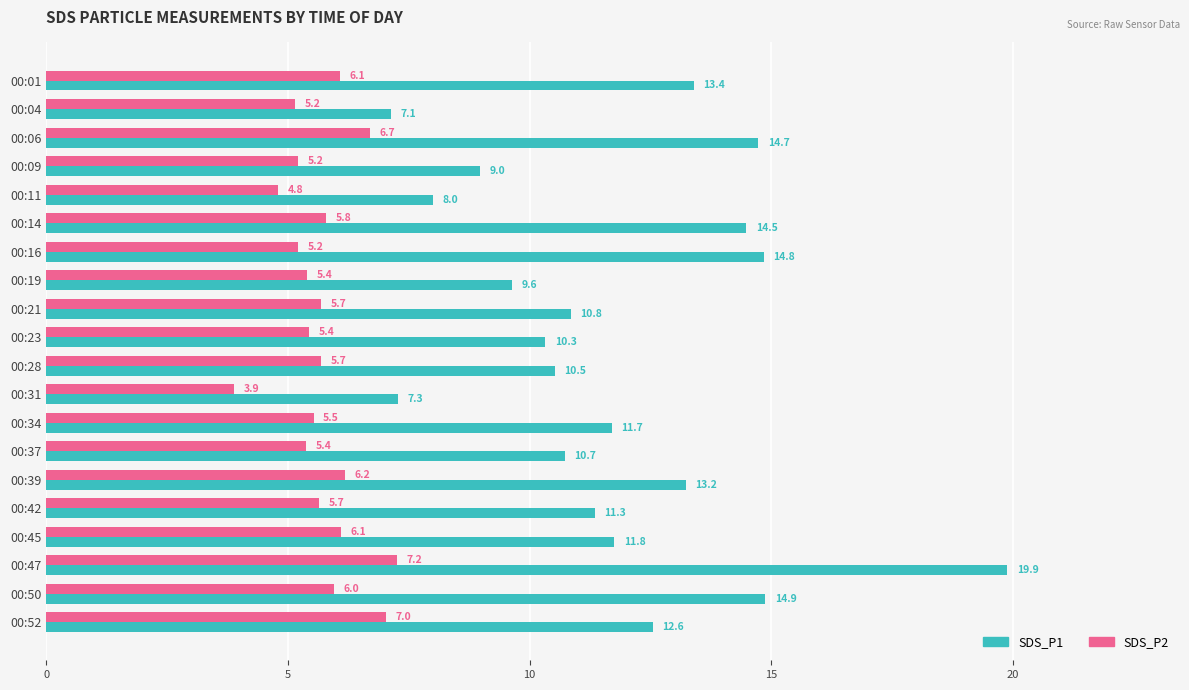

At which category is the sum across all series the highest?

00:47